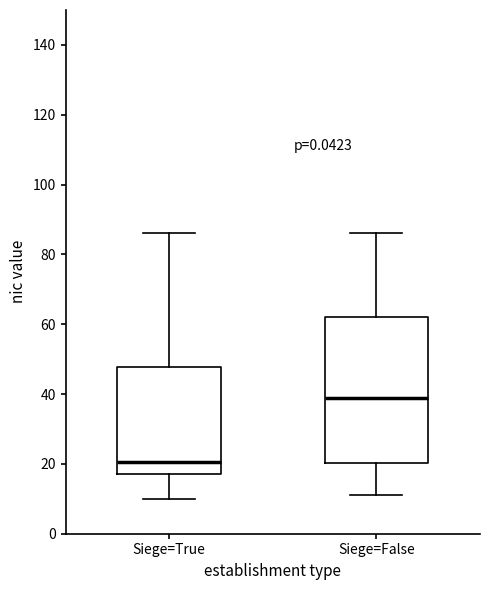

Where is the upper edge of the box for Siege=True on the y-axis? The values are not printed on the chart, so give them approximately, as read against the axis.

48